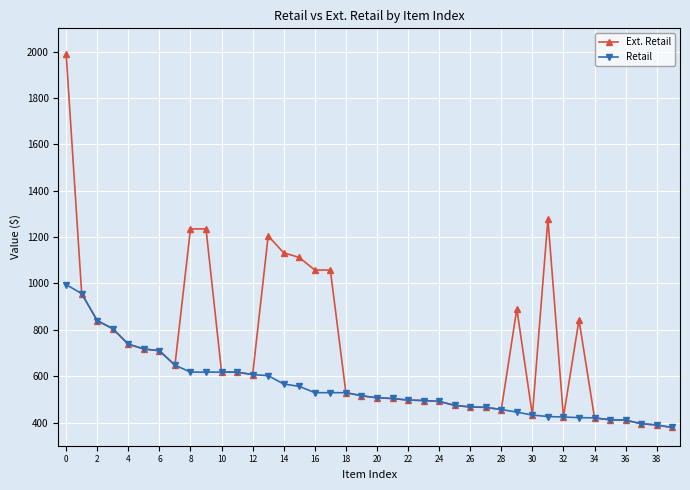

What is the maximum value for Ext. Retail?

1990.0